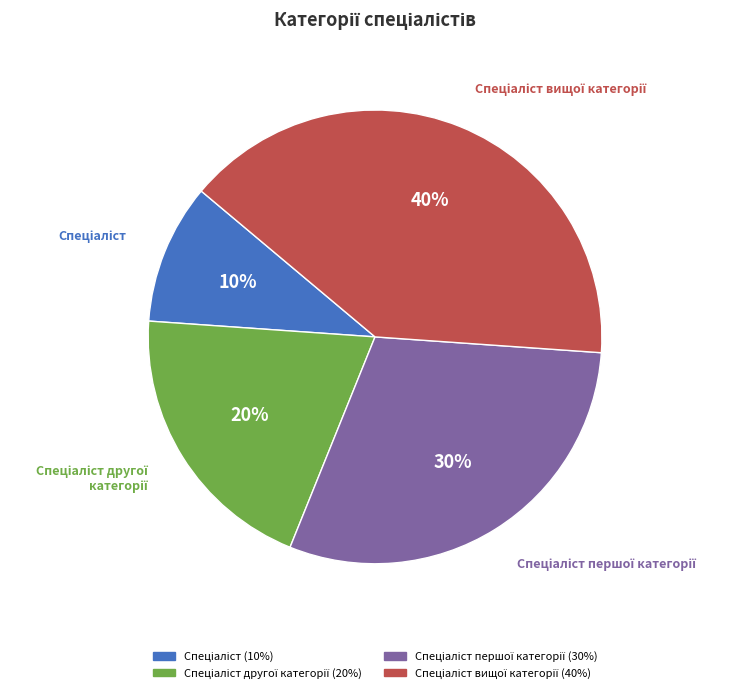

How many slices are in this pie chart?

4